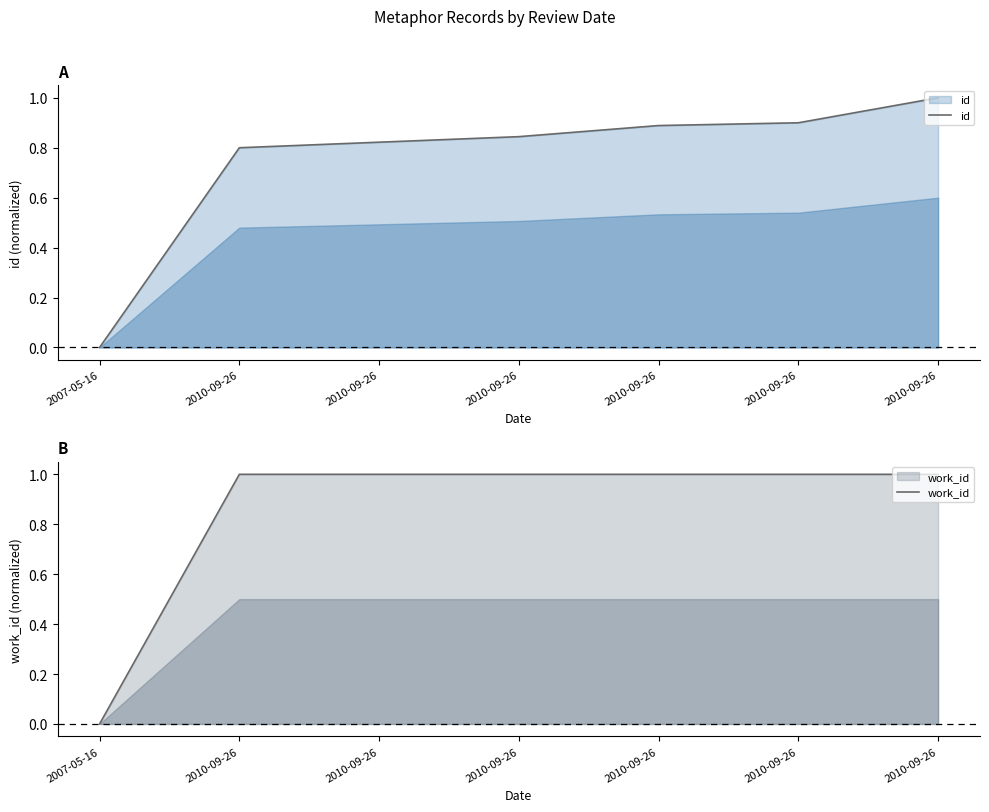

List the series in order of their overall mean, highest first.

work_id, id